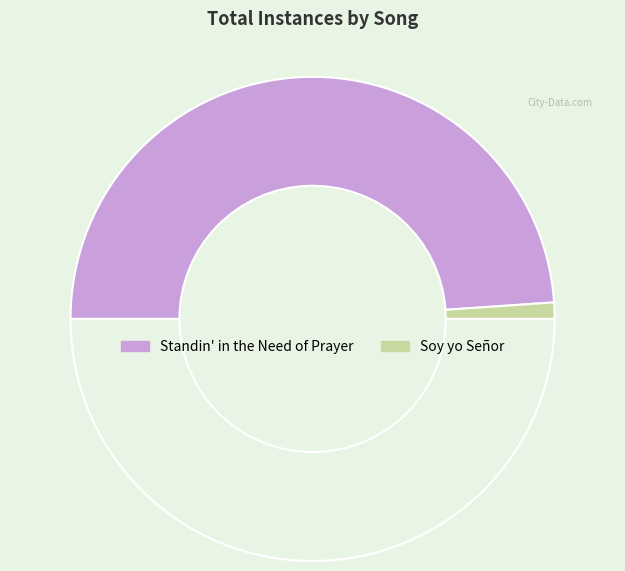

Is there any slice that represents more than half of the pie?

Yes